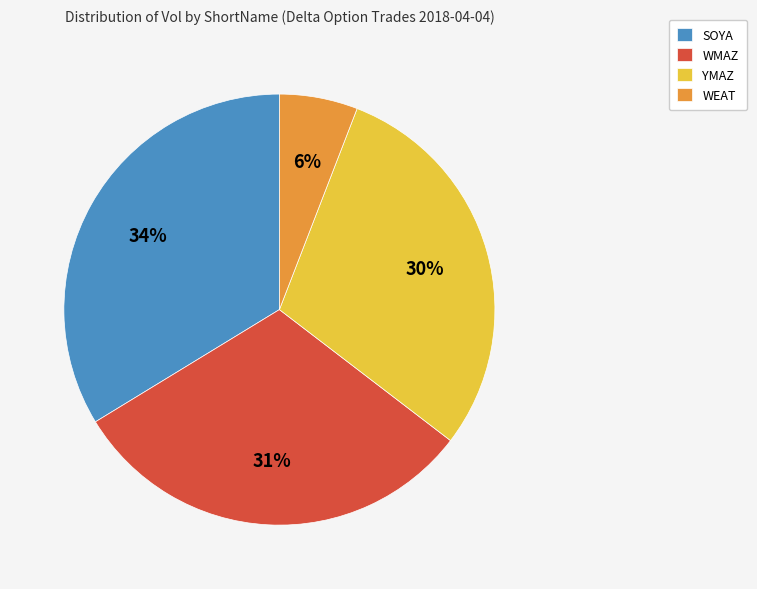

To the nearest percent, what portion does WMAZ represent?

31%